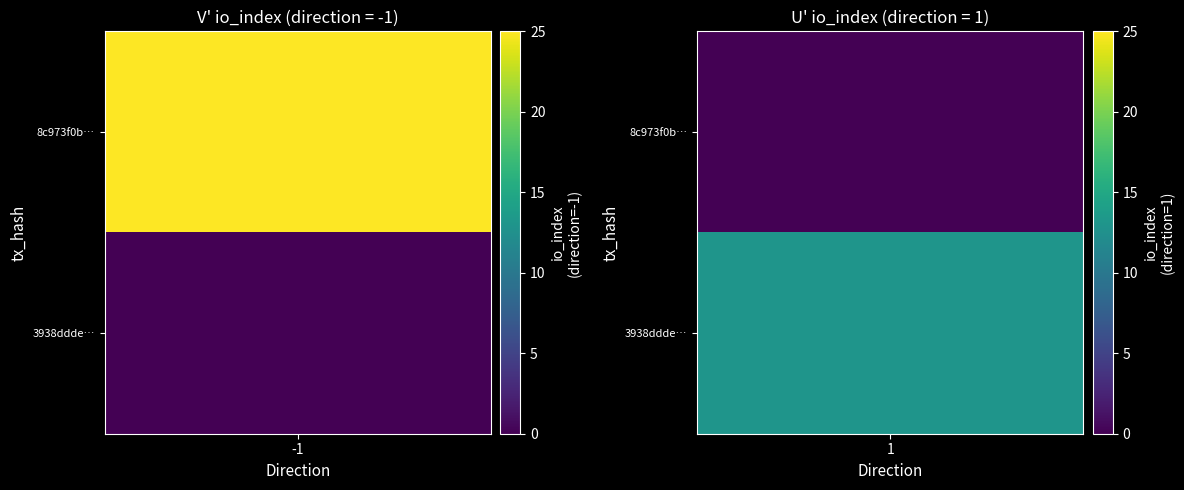

What is the average value of the 3938ddde3db2d79b8f333fe46bb93c52009a329 series?

7